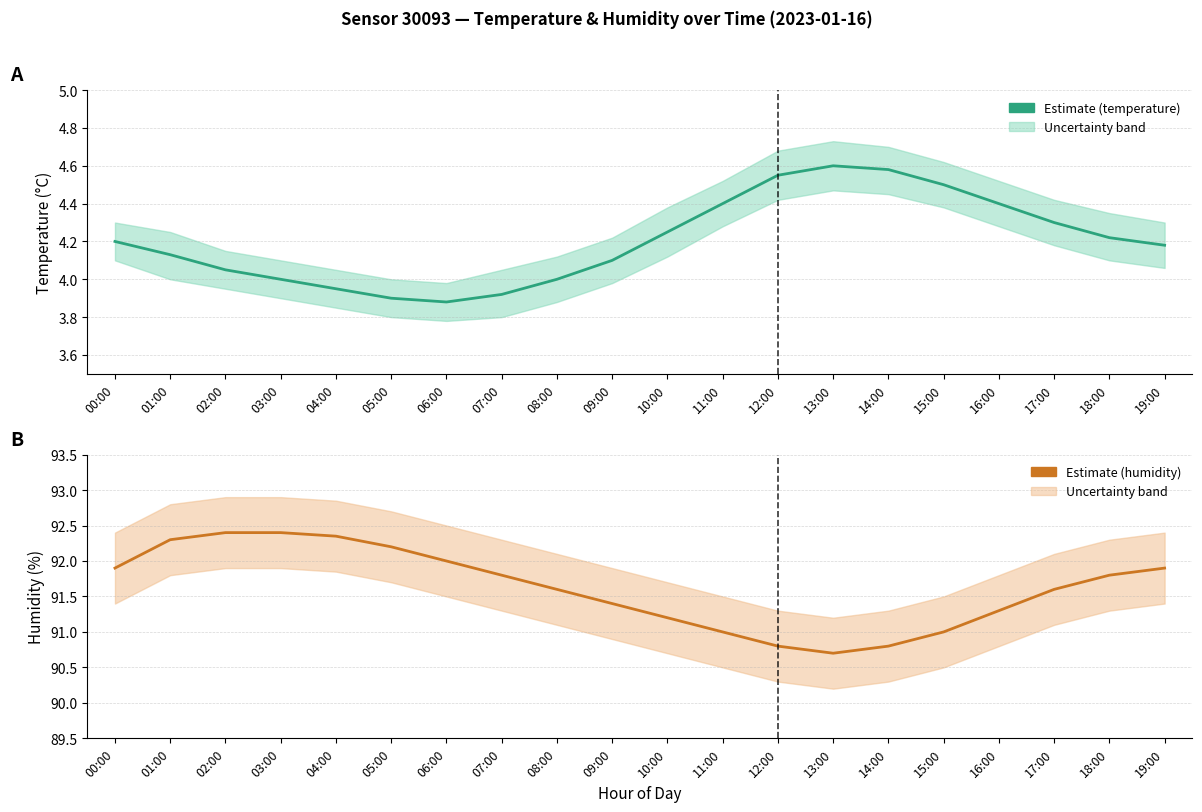

Reading left to right, what are all the values shown in this chart?

temperature: 4.2	4.1	4.0	4.0	4.0	3.9	3.9	3.9	4.0	4.1	4.2	4.4	4.5	4.6	4.6	4.5	4.4	4.3	4.2	4.2
humidity: 91.9	92.3	92.4	92.4	92.3	92.2	92.0	91.8	91.6	91.4	91.2	91.0	90.8	90.7	90.8	91.0	91.3	91.6	91.8	91.9